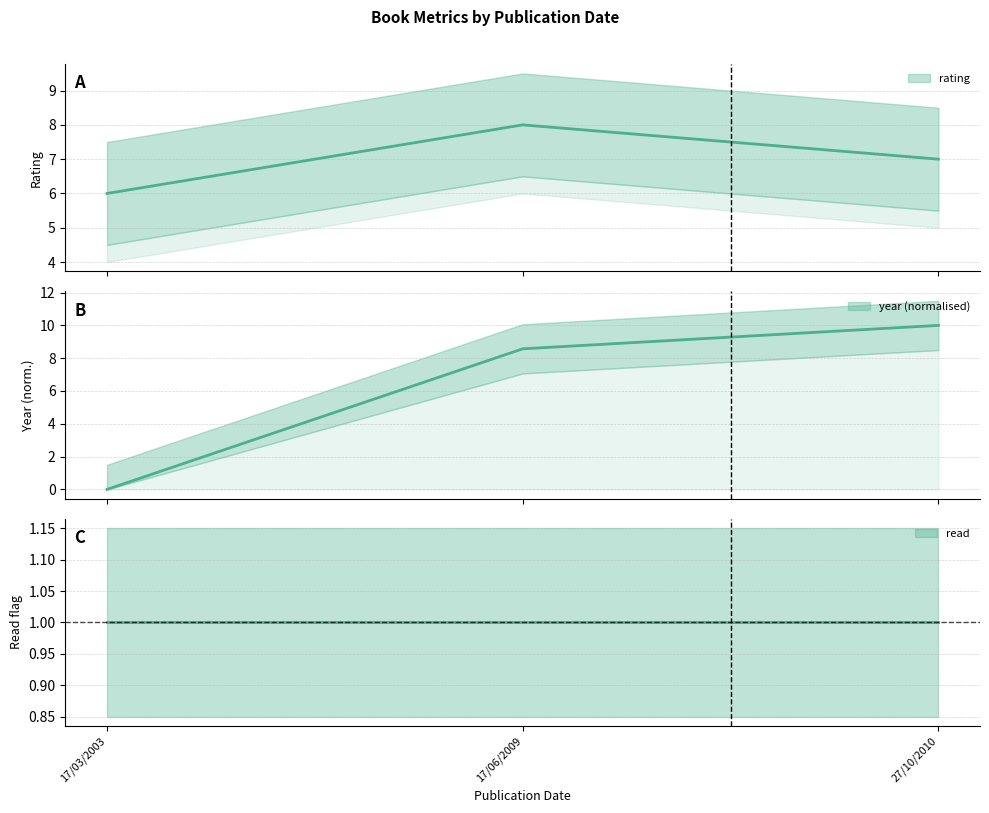

Reading right to left, list all the values displayed in this chart.

rating: 7.0	8.0	6.0
year: 10.0	8.6	0.0